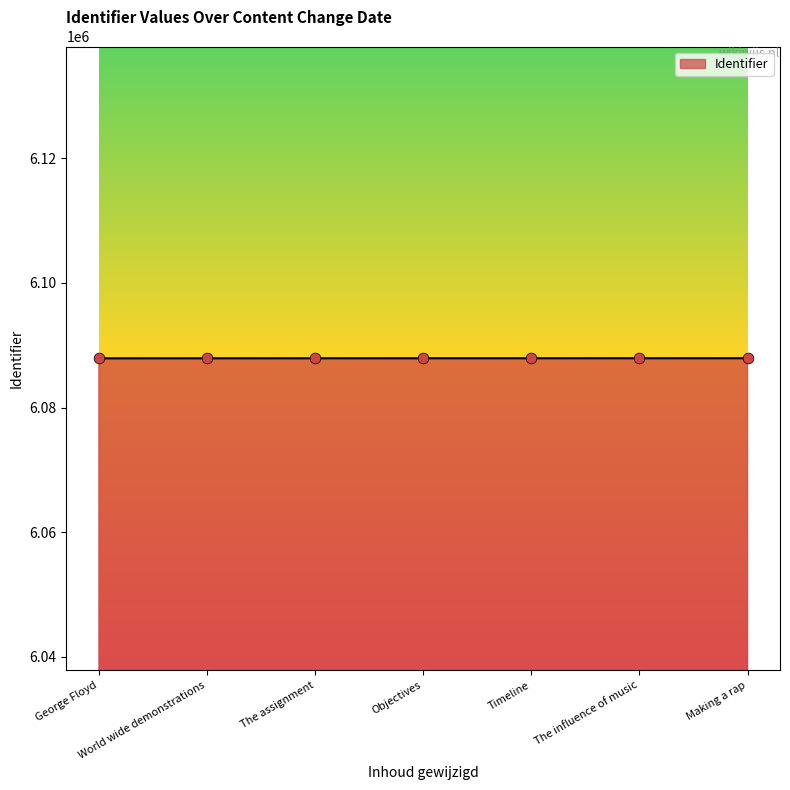

What is the ratio of the value at George Floyd to the value at World wide demonstrations?

1.0